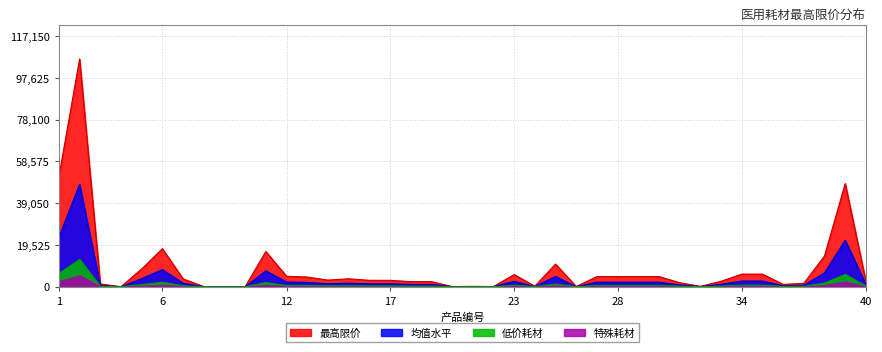

List the labels in order of value, largest first.

2, 1, 39, 6, 11, 38, 25, 5, 34, 35, 23, 12, 27, 28, 29, 30, 13, 15, 7, 14, 16, 17, 33, 40, 18, 19, 31, 37, 3, 36, 24, 21, 32, 26, 8, 9, 22, 20, 4, 10